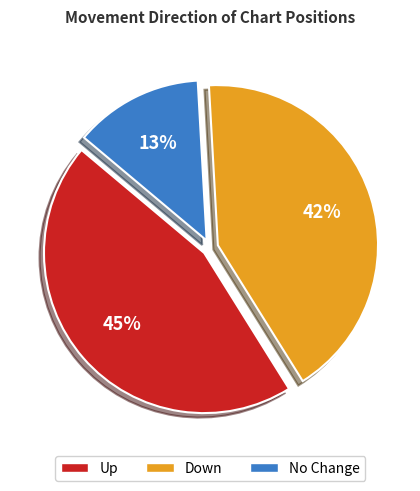

Does any single category account for the majority?

No